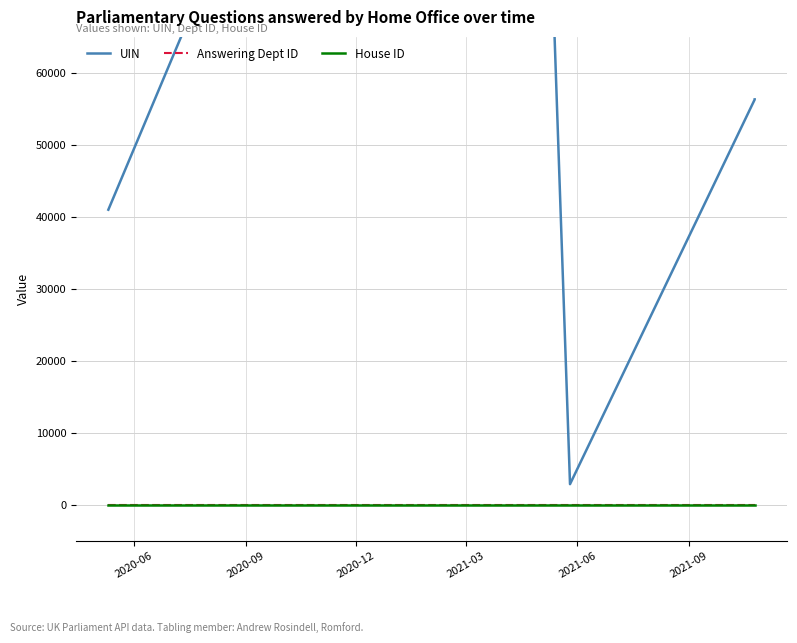

True or false: Answering Dept ID and UIN cross at least once.

False